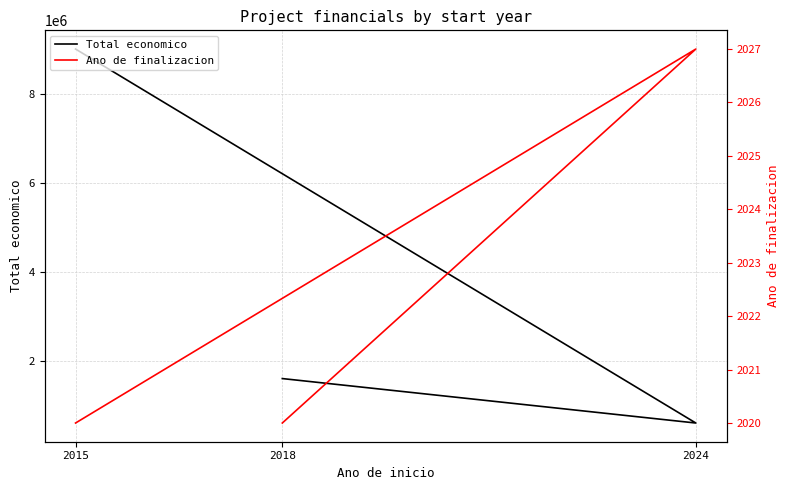

What is the difference between the maximum and minimum values in the Ano de finalizacion series?

7